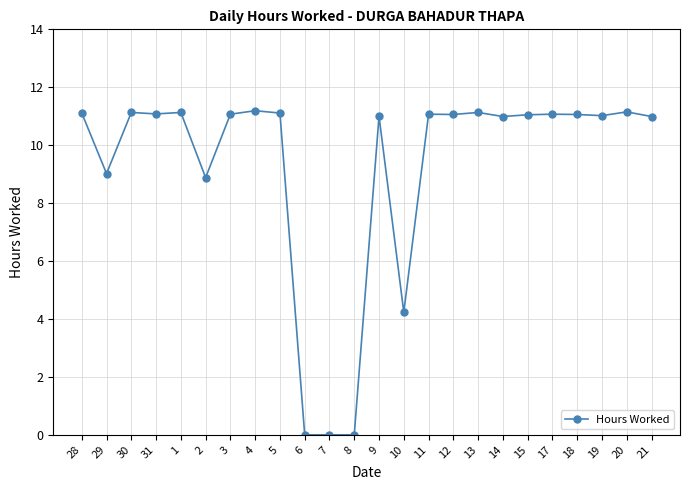

True or false: the data shows 17.5 at 1.

False